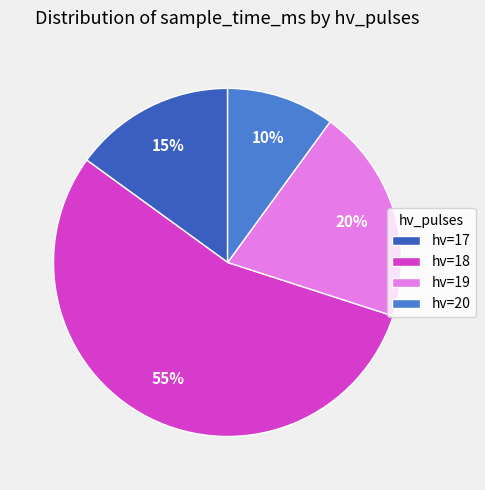

Which has a higher value, hv=17 or hv=20?

hv=17